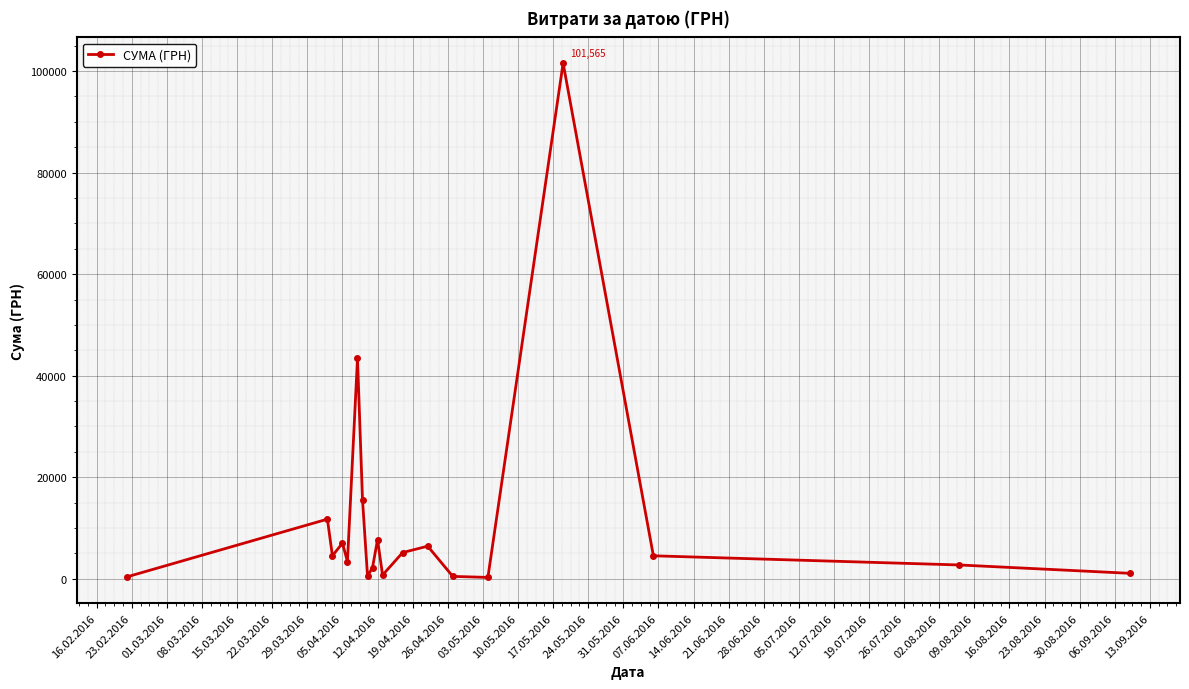

What is the difference between the second highest and minimum values?

43142.1